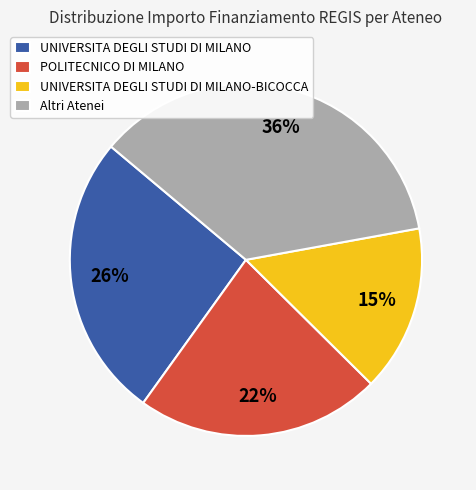

What percentage is the POLITECNICO DI MILANO slice, to the nearest percent?

22%